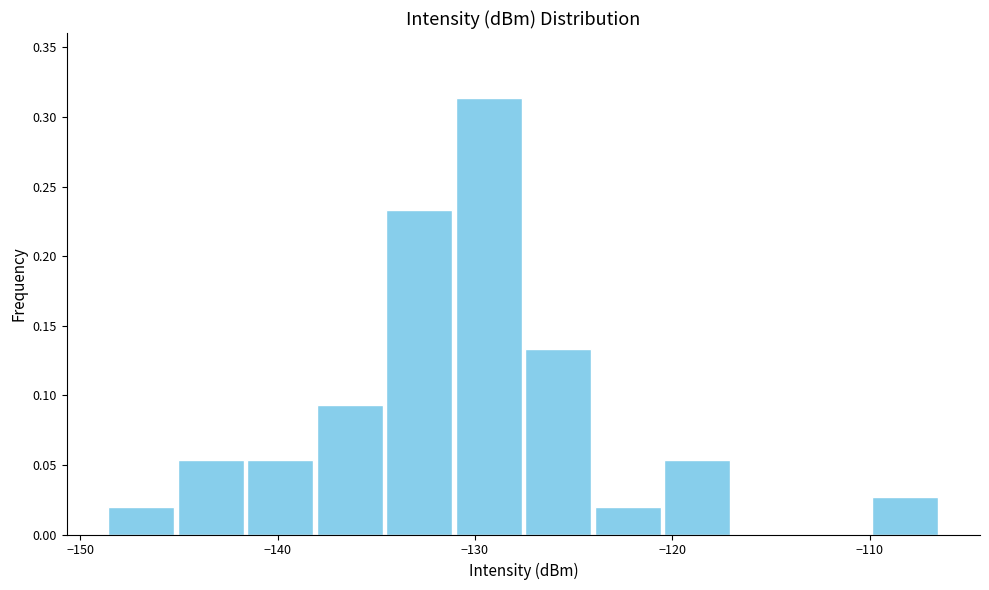

Read against the x-axis, roughly where is the centre of the tallest bar?

-129